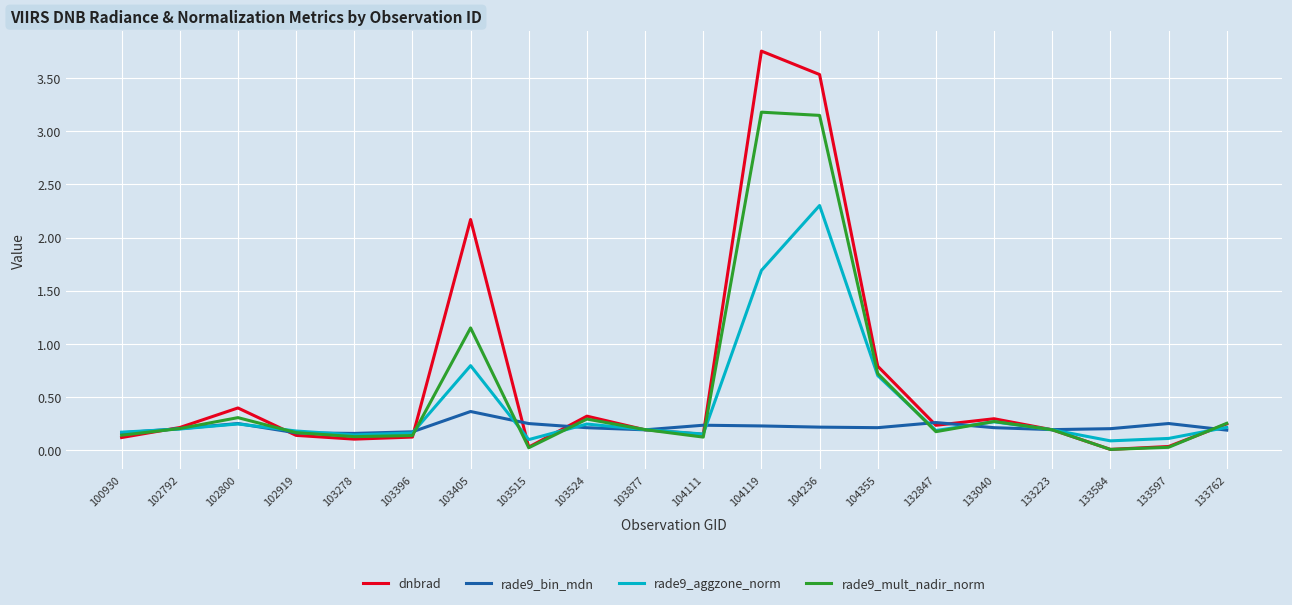

Rank the series by their maximum value, from lowest to highest.

rade9_bin_mdn, rade9_aggzone_norm, rade9_mult_nadir_norm, dnbrad